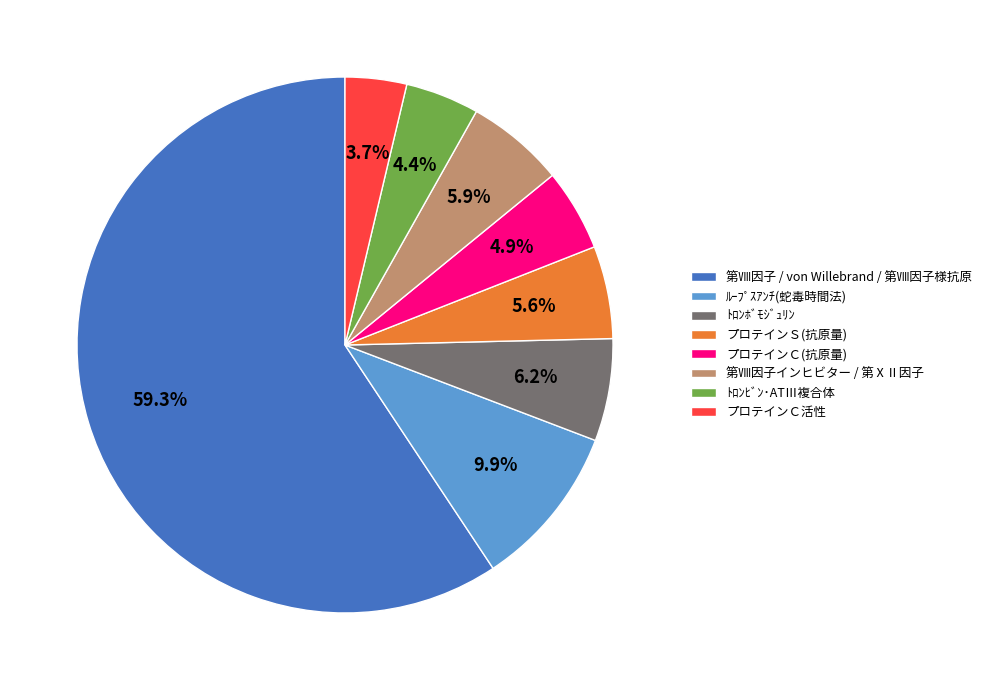

Which category has the smallest portion of the pie?

プロテインＣ活性